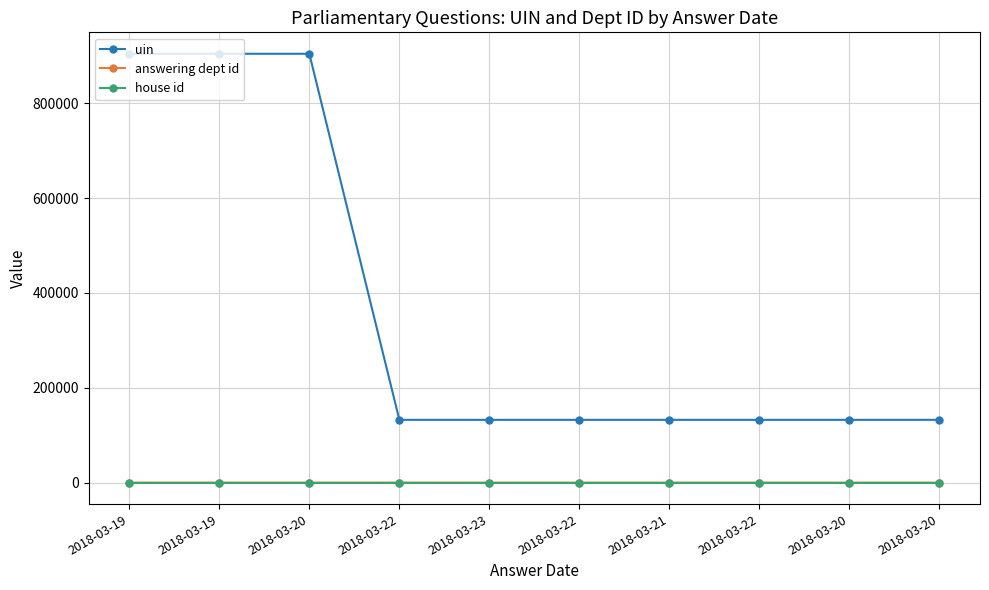

How many distinct data groups are displayed?

3